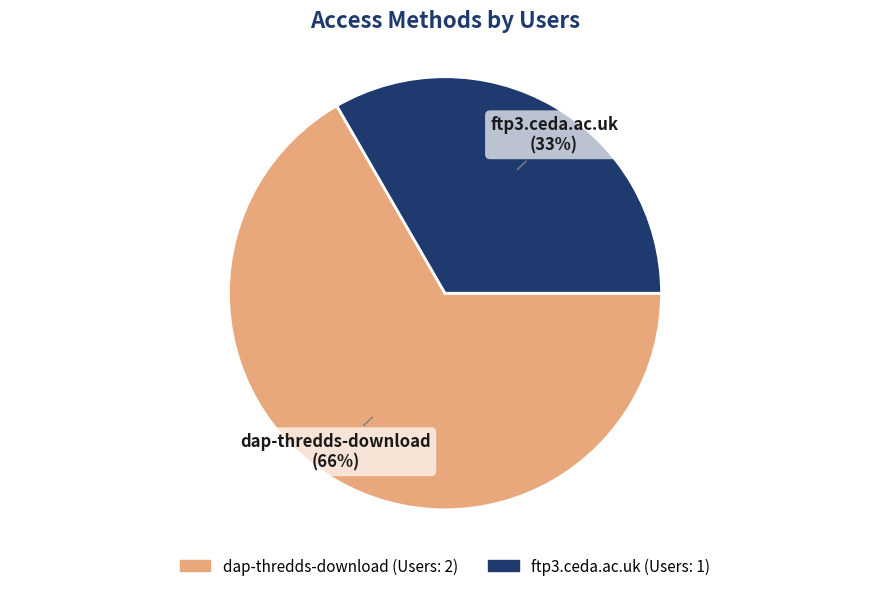

What percentage is the ftp3.ceda.ac.uk slice, to the nearest percent?

33%